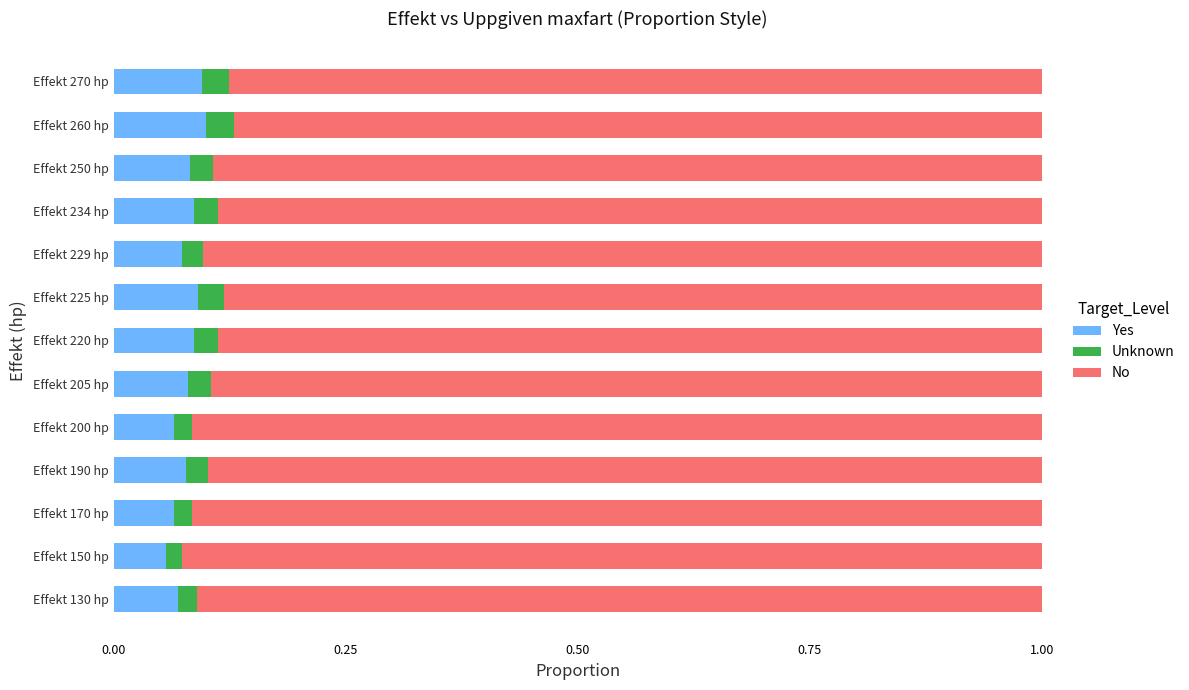

Is it true that Yes equals 0.0 at Effekt 190 hp?

False